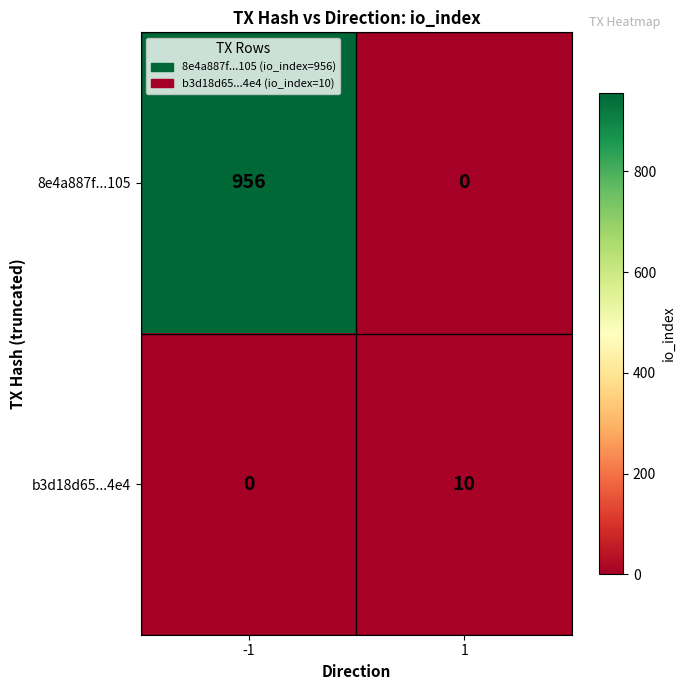

What is the maximum value shown in the chart?

956